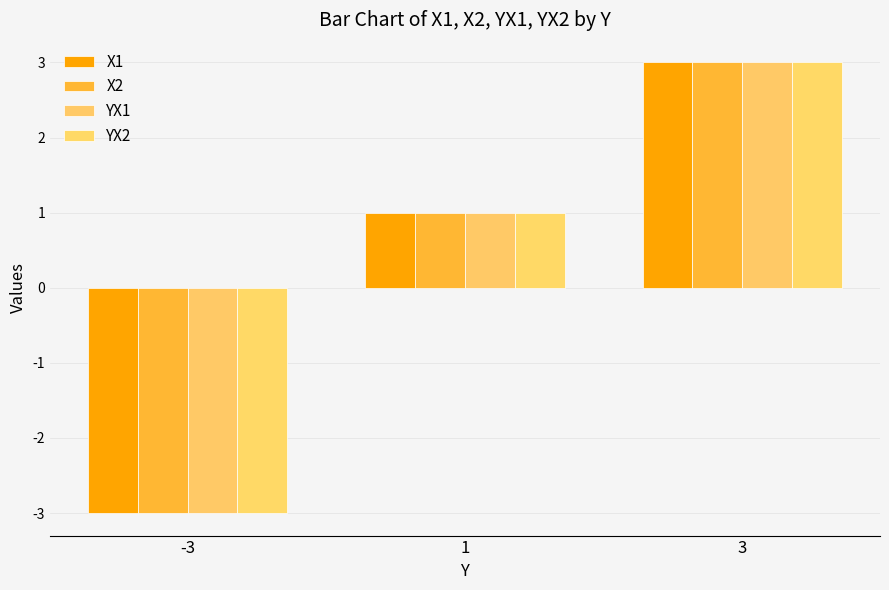

Reading left to right, what are all the values shown in this chart?

X1: -3	1	3
X2: -3	1	3
YX1: -3	1	3
YX2: -3	1	3